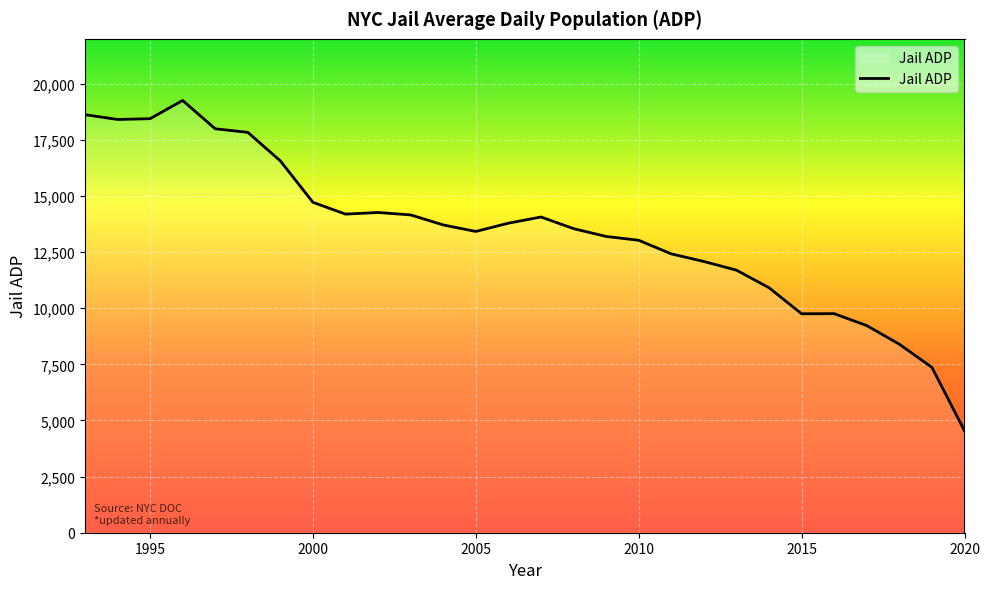

How many series are shown in this chart?

1